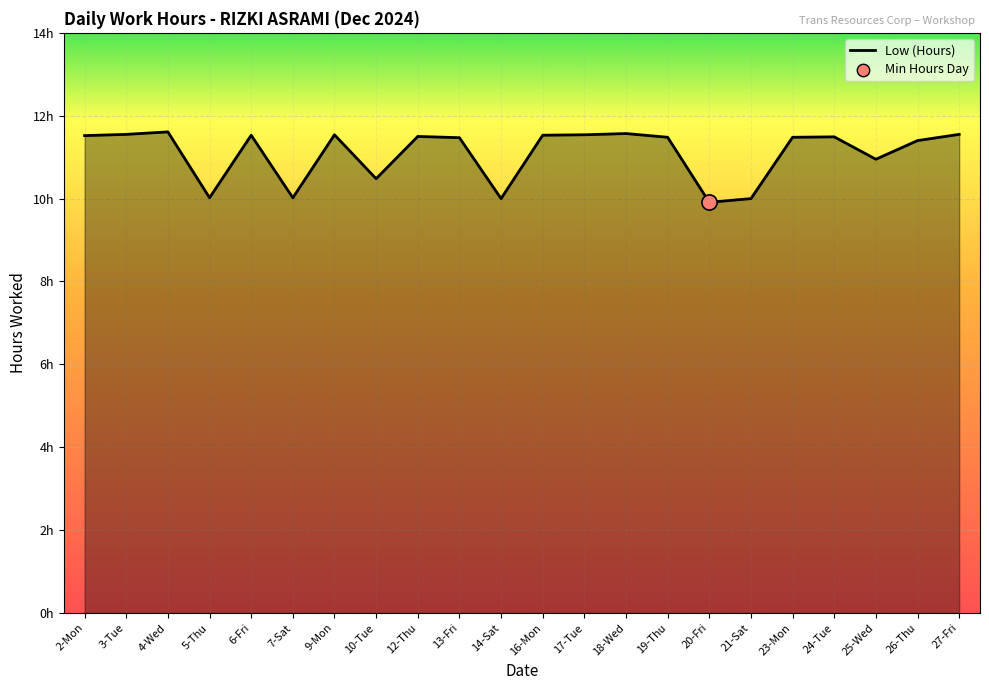

What is the change in value from 20-Fri to 23-Mon?

+1.6